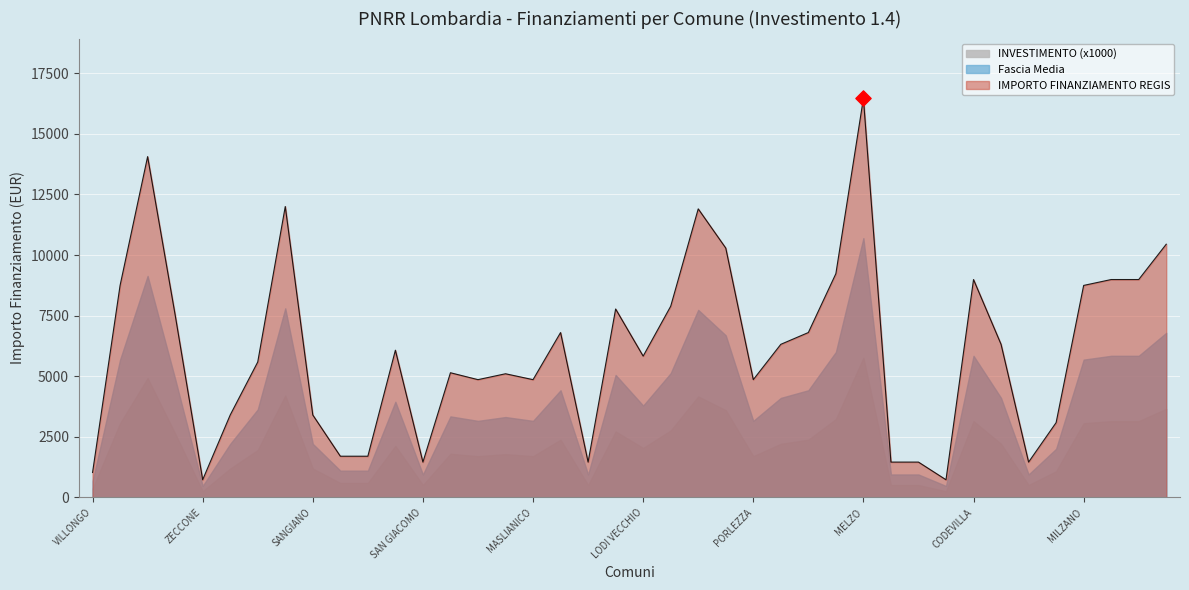

Between SOMAGLIA and GORNO, which is larger?

SOMAGLIA